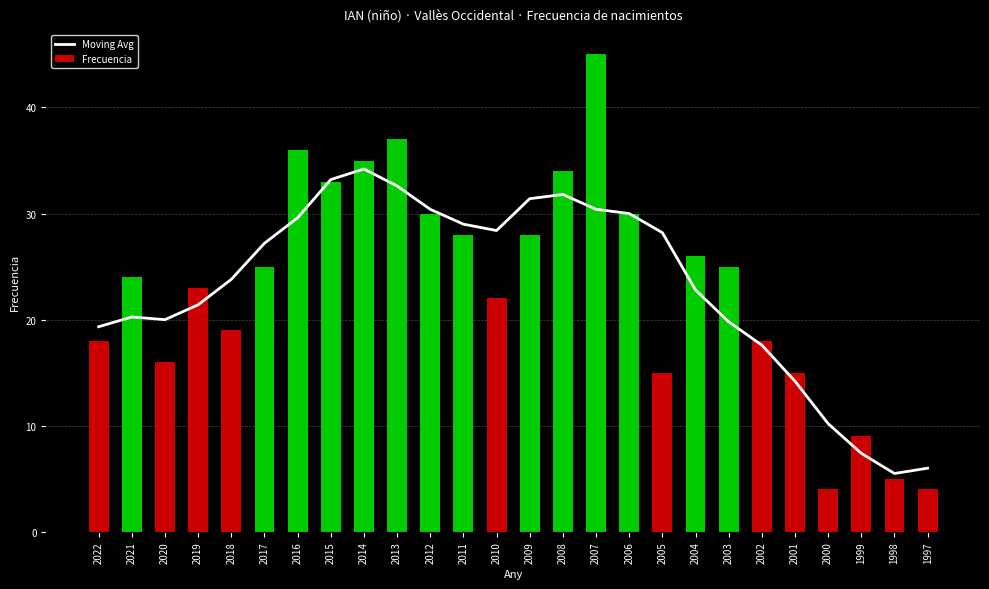

Is it true that Frecuencia equals 34.0 at 2008?

True